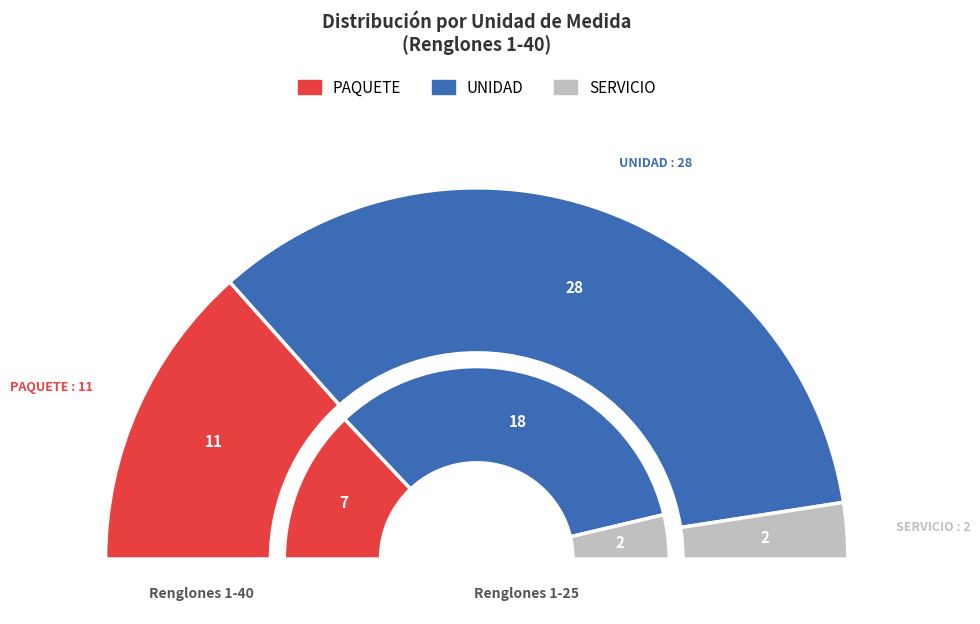

Count the number of slices in the pie.

3